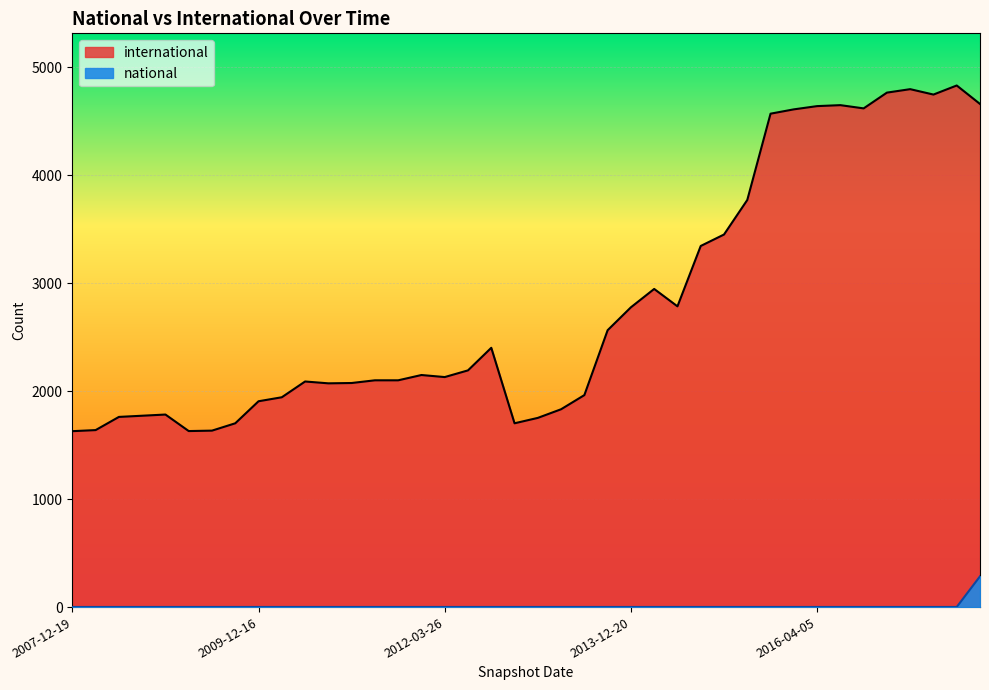

List the series in order of their overall mean, highest first.

international, national